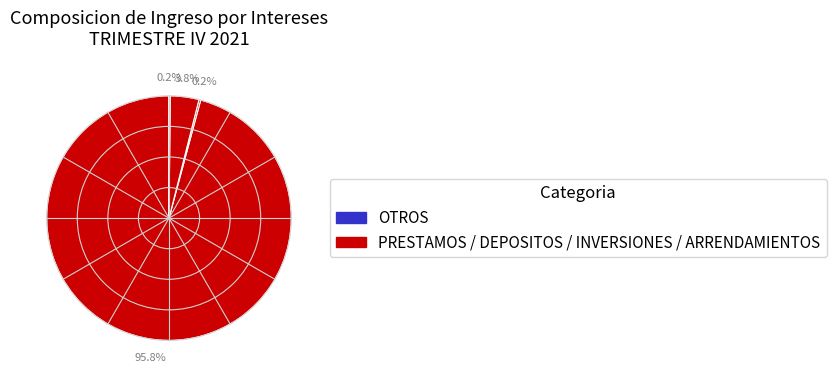

Which category accounts for the majority?

PRESTAMOS